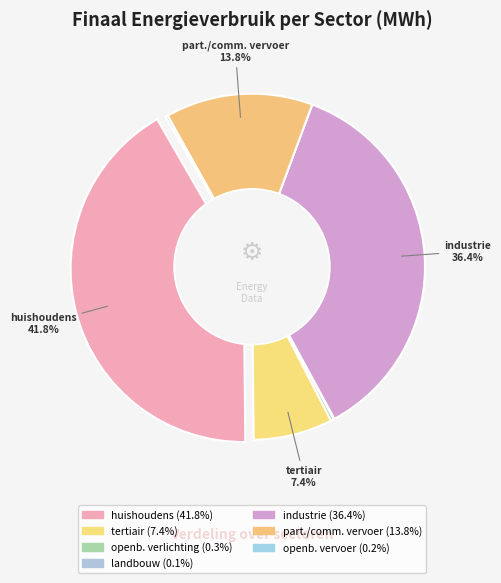

Is it true that tertiair is 7% of the pie?

True